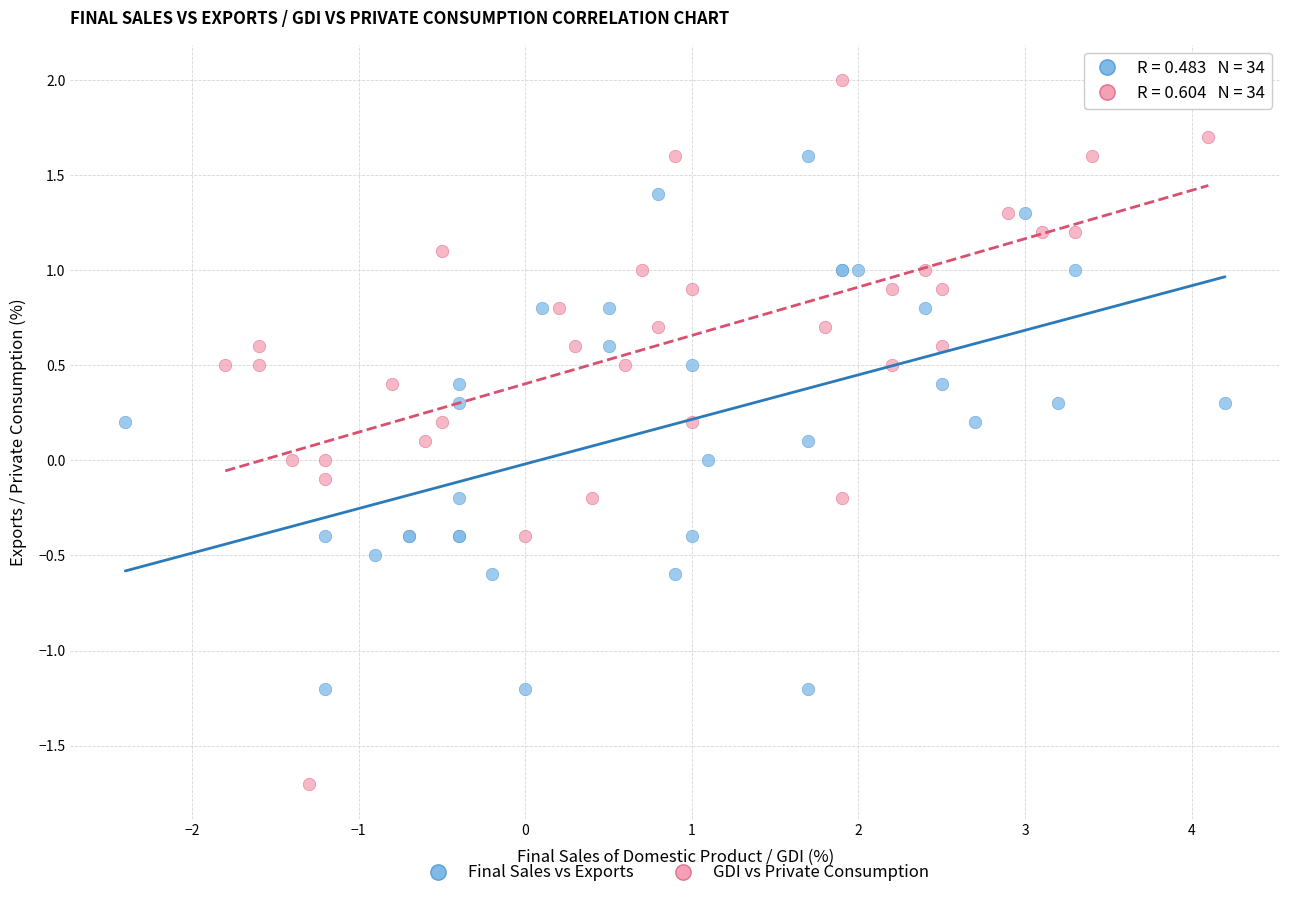

Which series contains the highest Y value?

GDI vs Private Consumption